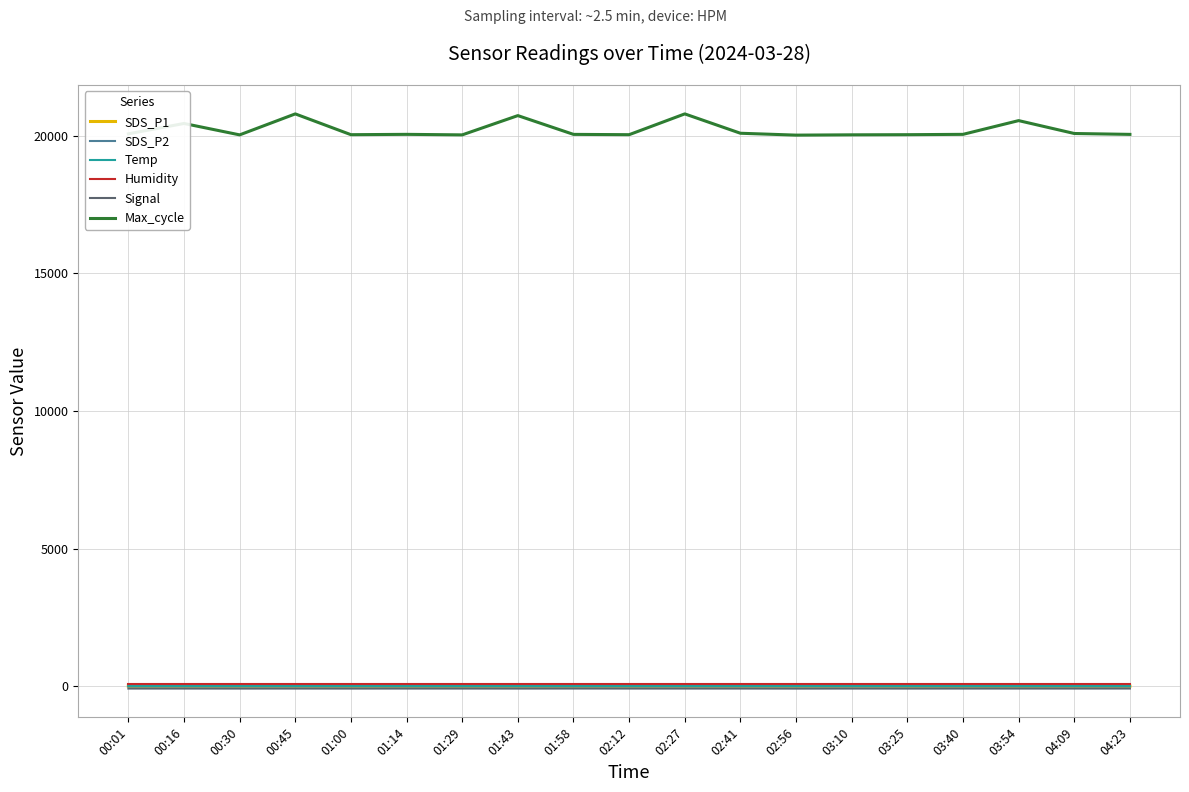

Is the value of Max_cycle at 01:14 greater than the value of Temp at 00:45?

Yes